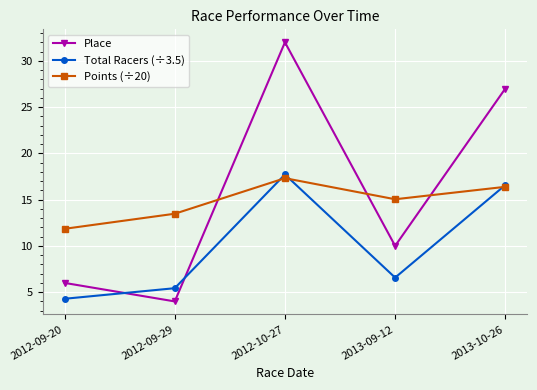

Reading left to right, extract all data points from this chart.

Place: 2012-09-20=6.0	2012-09-29=4.0	2012-10-27=32.0	2013-09-12=10.0	2013-10-26=27.0
Total Racers (÷3.5): 2012-09-20=4.3	2012-09-29=5.4	2012-10-27=17.7	2013-09-12=6.6	2013-10-26=16.6
Points (÷20): 2012-09-20=11.8	2012-09-29=13.5	2012-10-27=17.3	2013-09-12=15.0	2013-10-26=16.4